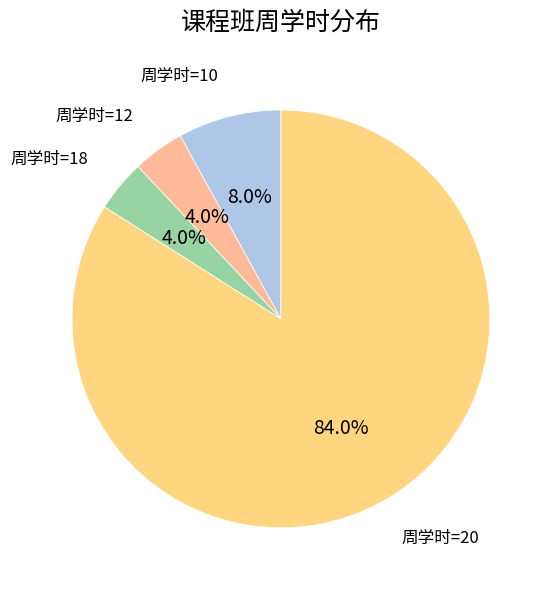

Which category has the biggest portion of the pie?

周学时=20